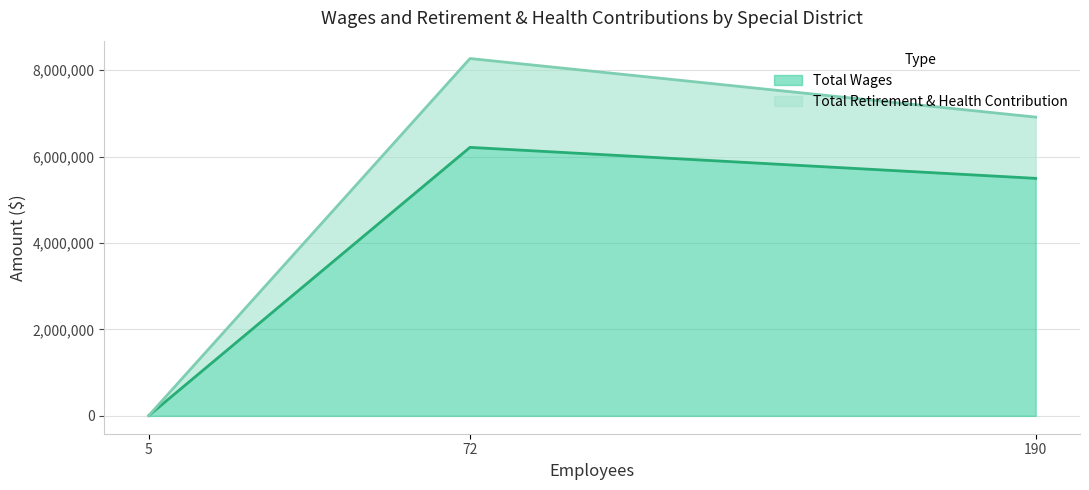

How many distinct data groups are displayed?

2